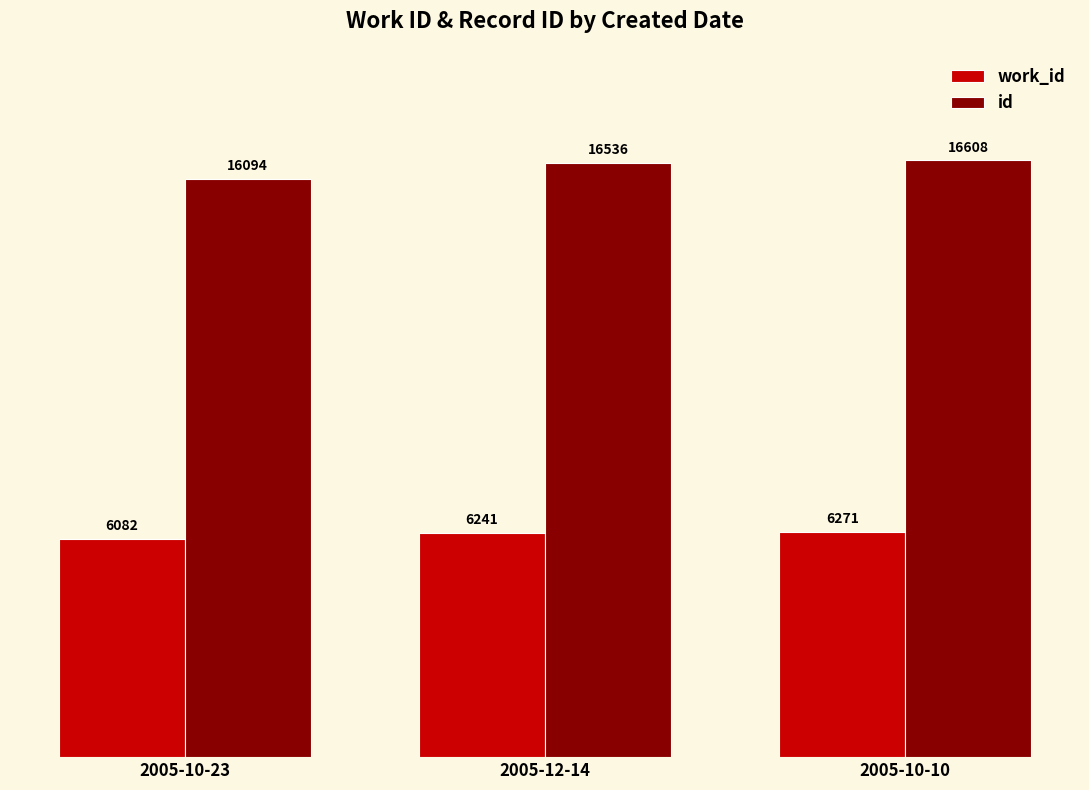

What is the spread (max minus min) of values at 2005-10-23?

10012